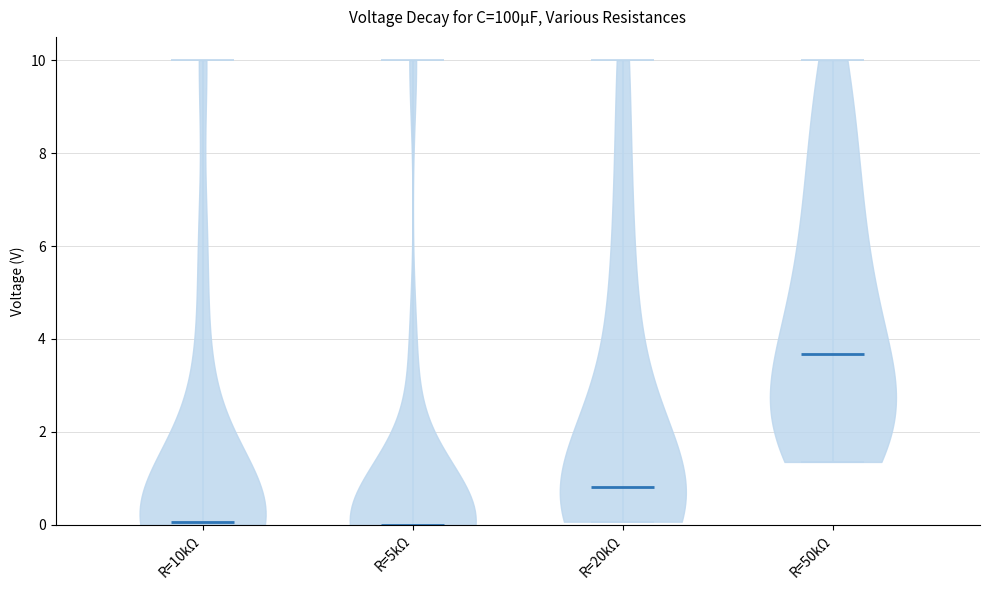

Reading left to right, read every violin against the y-axis: where its median line is, and the lowest and highest points it reaches. The values are not printed on the chart, so give them approximately, as read against the axis.

R=10kΩ: median line 0.0, lowest point 0.0, highest point 10.0
R=5kΩ: median line 0.0, lowest point 0.0, highest point 10.0
R=20kΩ: median line 0.8, lowest point 0.0, highest point 10.0
R=50kΩ: median line 3.6, lowest point 1.4, highest point 10.0